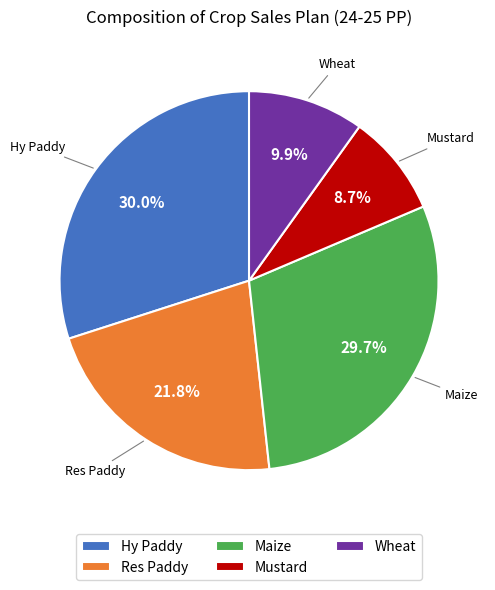

Which category has the smallest portion of the pie?

Mustard